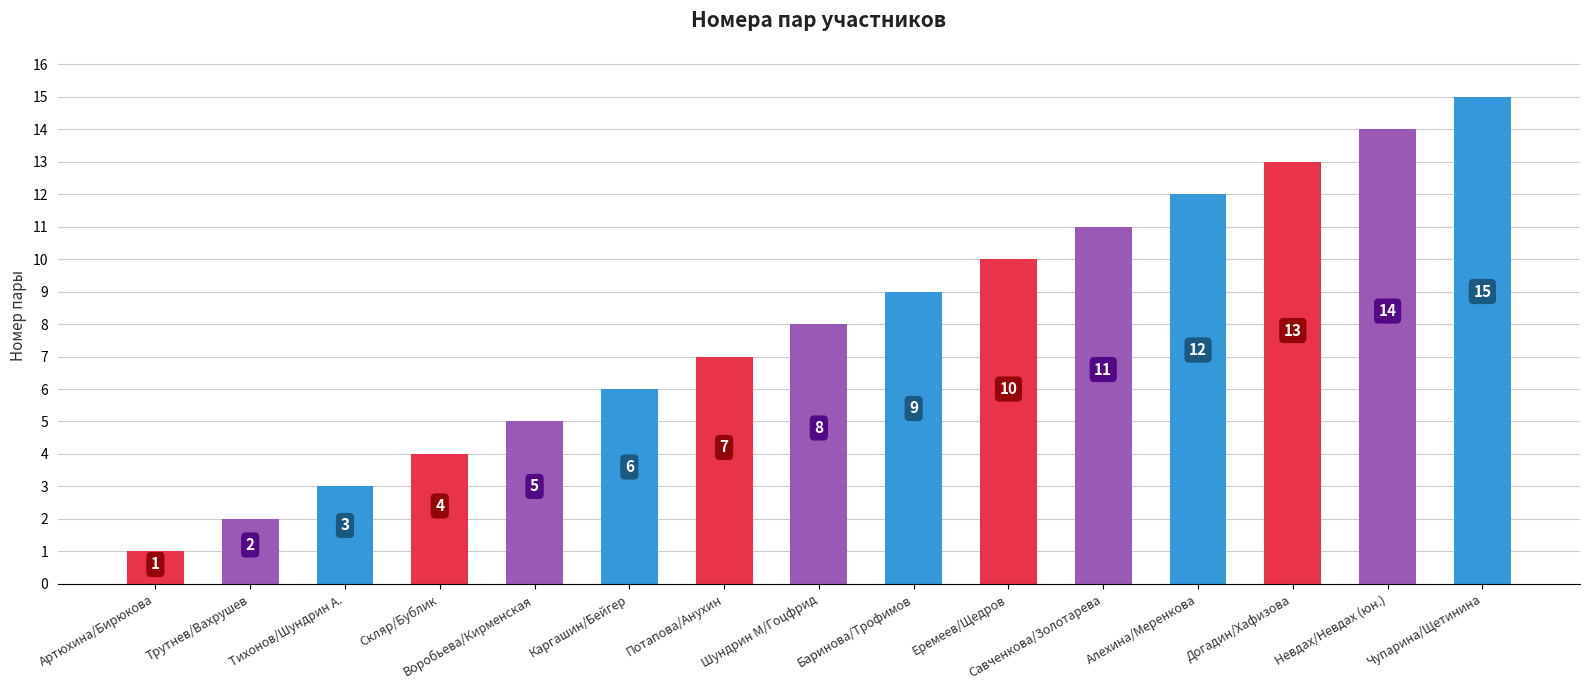

What is the greatest value displayed?

15